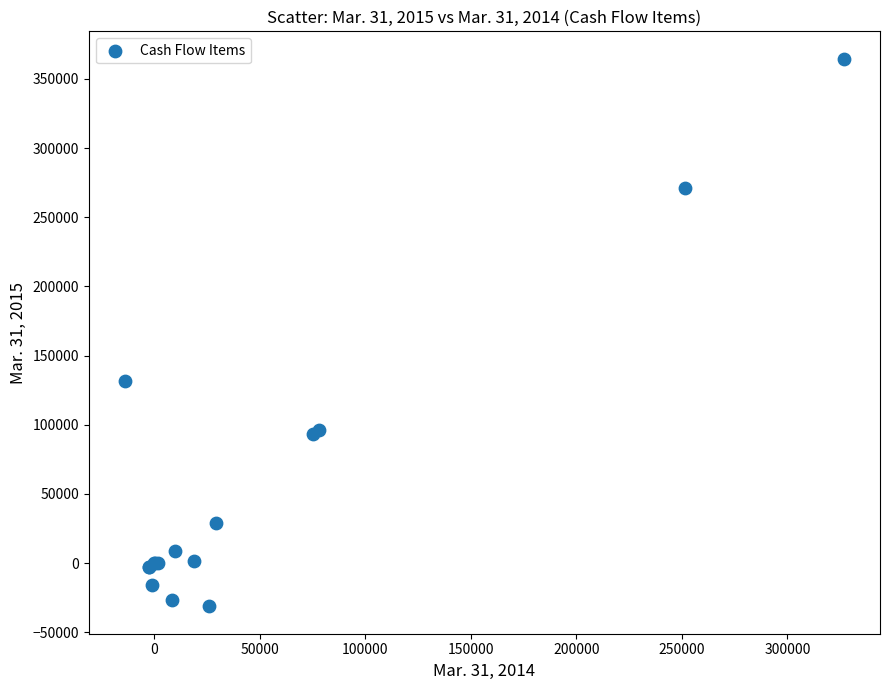

What Y value in the scatter plot is closest to 166629?

131436